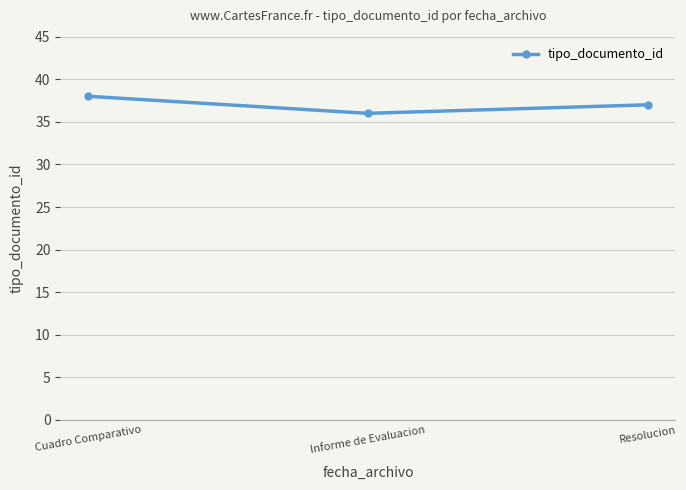

Which has a higher value, Resolucion or Informe de Evaluacion?

Resolucion